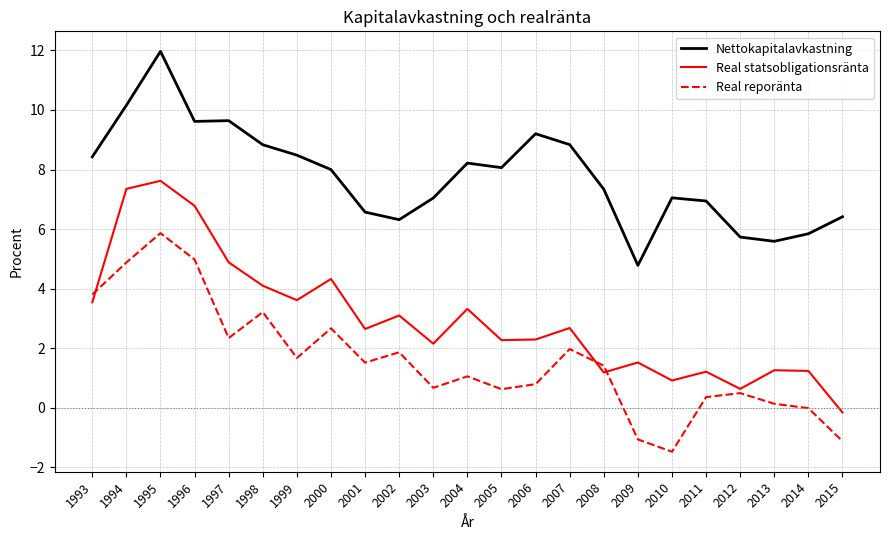

Is the value of Real statsobligationsränta at 2008 greater than the value of Real reporänta at 2000?

No